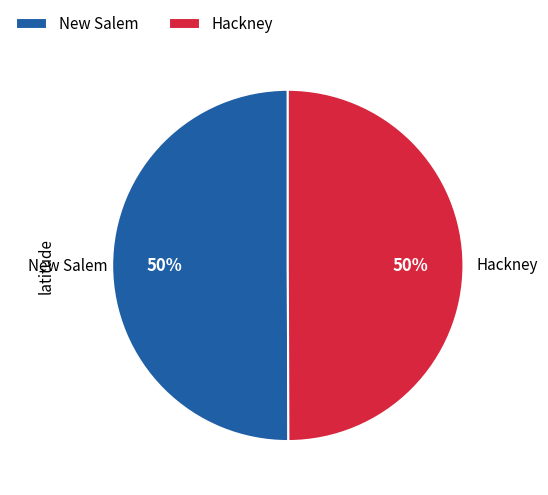

How many segments does this pie chart have?

2